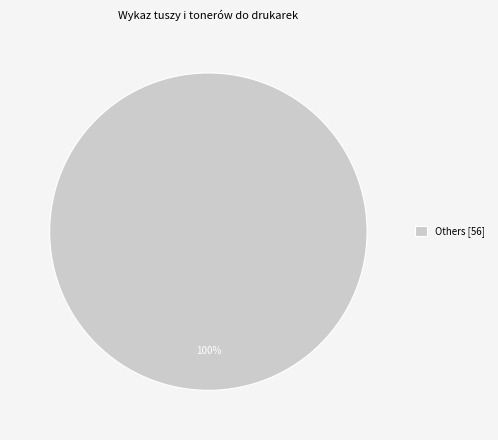

The Others [56] slice represents 89% of the pie. True or false?

False